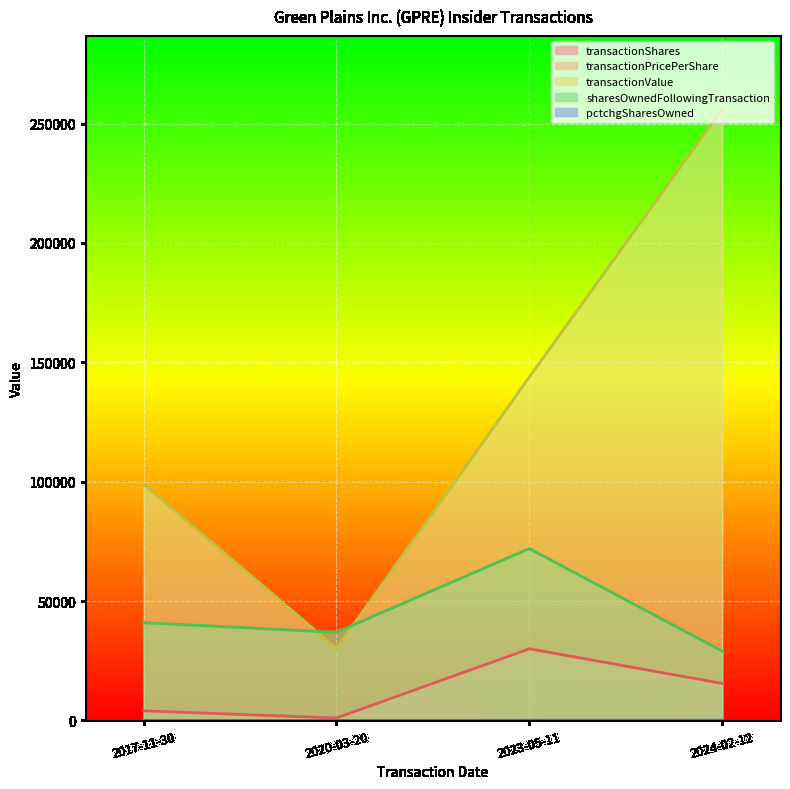

What is the greatest value displayed?

256011.0